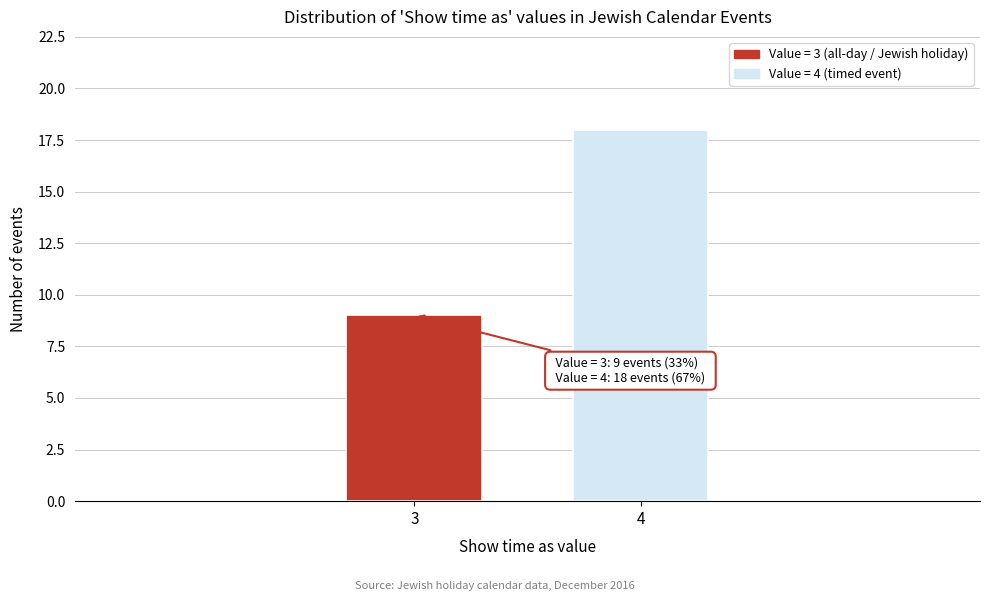

Reading left to right, transcribe all the data shown in this chart.

9	18